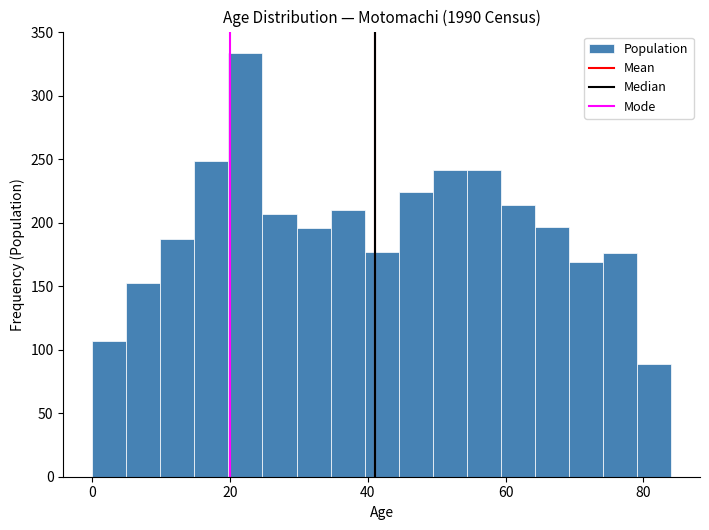

Around what value on the x-axis is the tallest bar? Give the approximate position of its centre, as read against the axis.

22